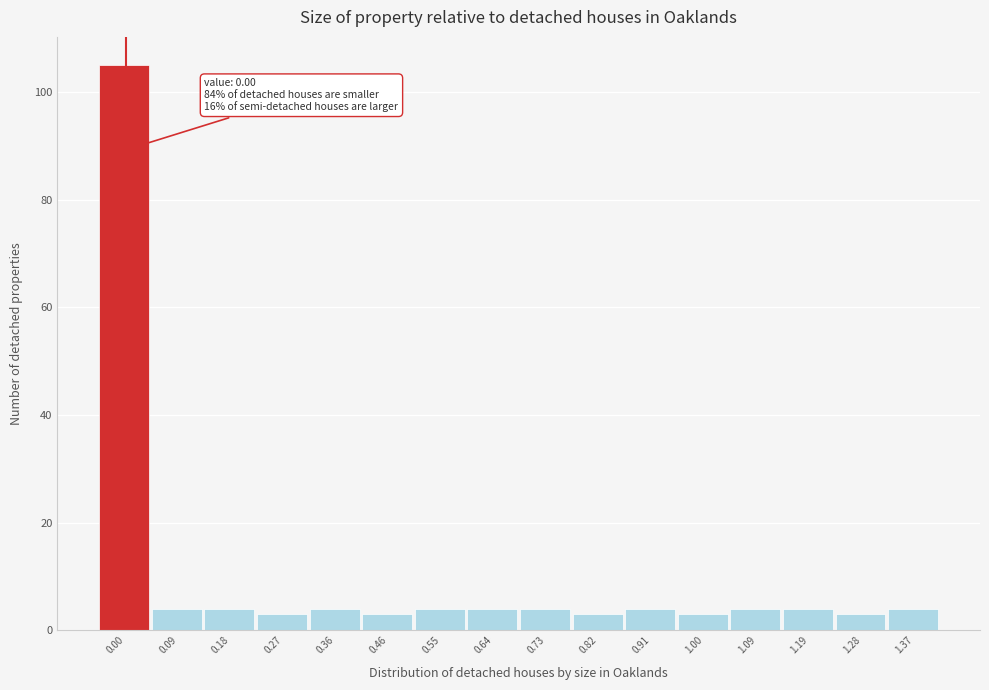

Reading left to right, extract all data points from this chart.

0.00=105	0.09=4	0.18=4	0.27=3	0.36=4	0.46=3	0.55=4	0.64=4	0.73=4	0.82=3	0.91=4	1.00=3	1.09=4	1.19=4	1.28=3	1.37=4